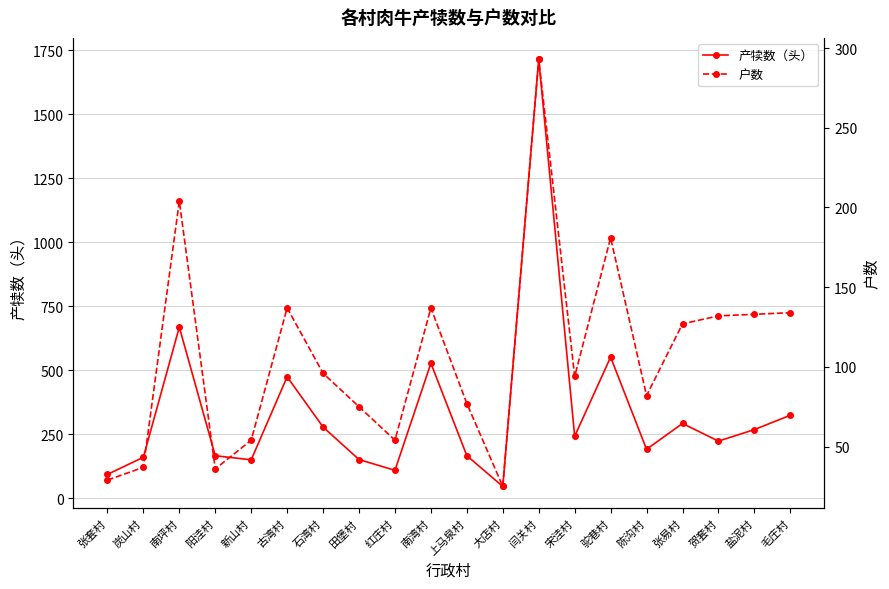

What is the difference between the maximum and second lowest values in the 产犊数（头） series?

1621